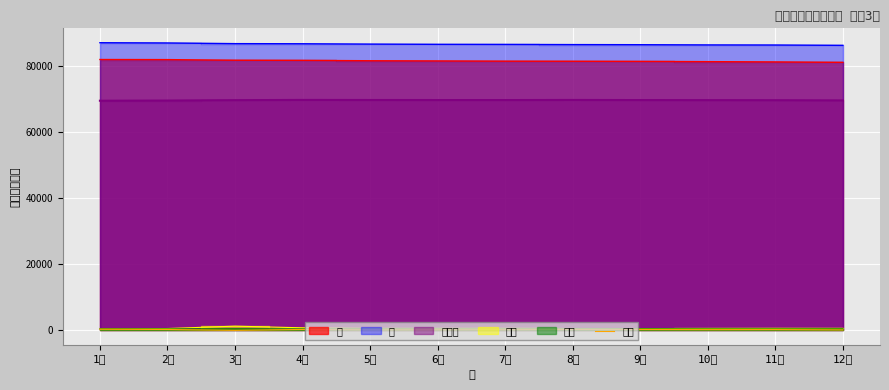

True or false: the data has more than 2 interior local peaks.

True